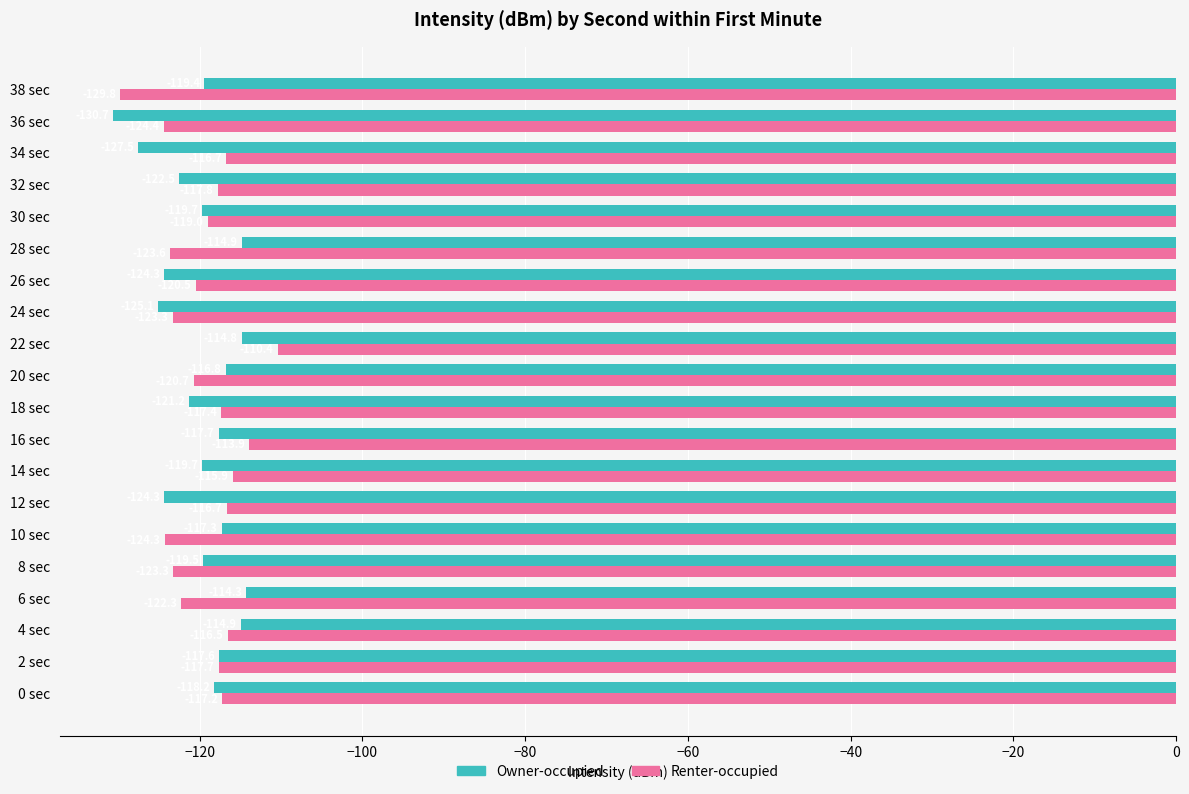

Which series has the widest spread of values?

Renter-occupied